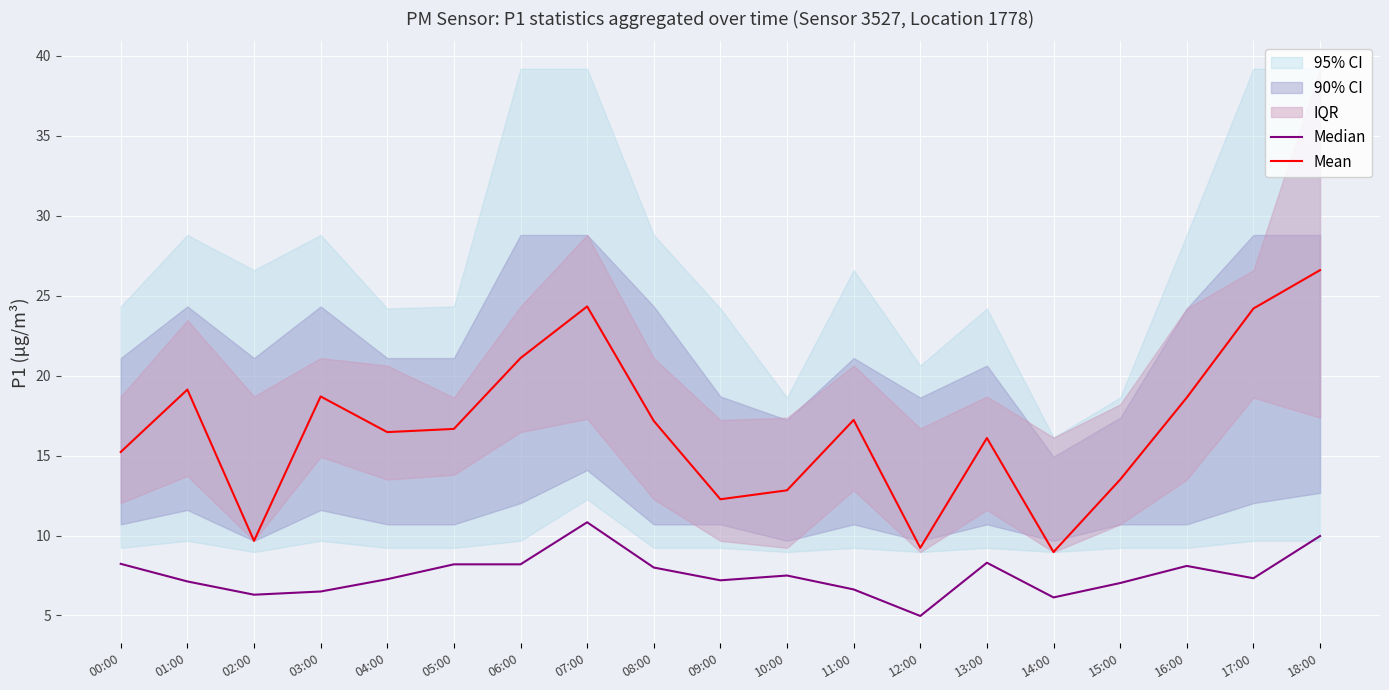

Where is Median nearest to the value 7?

15:00